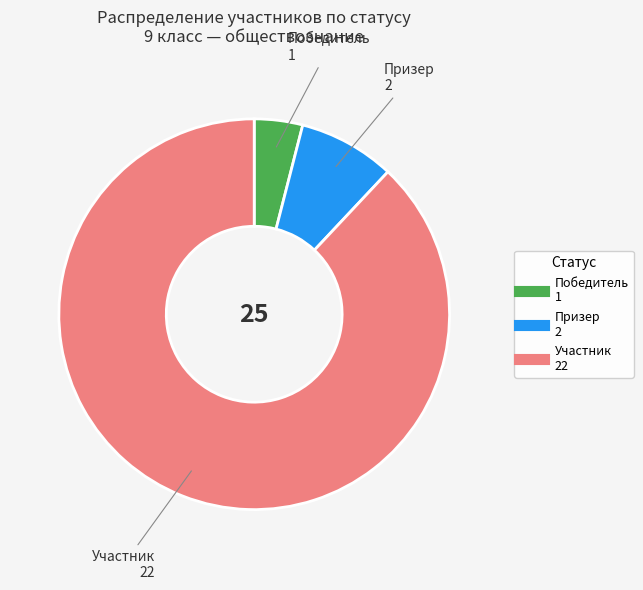

Is it true that Призер is 8% of the pie?

True